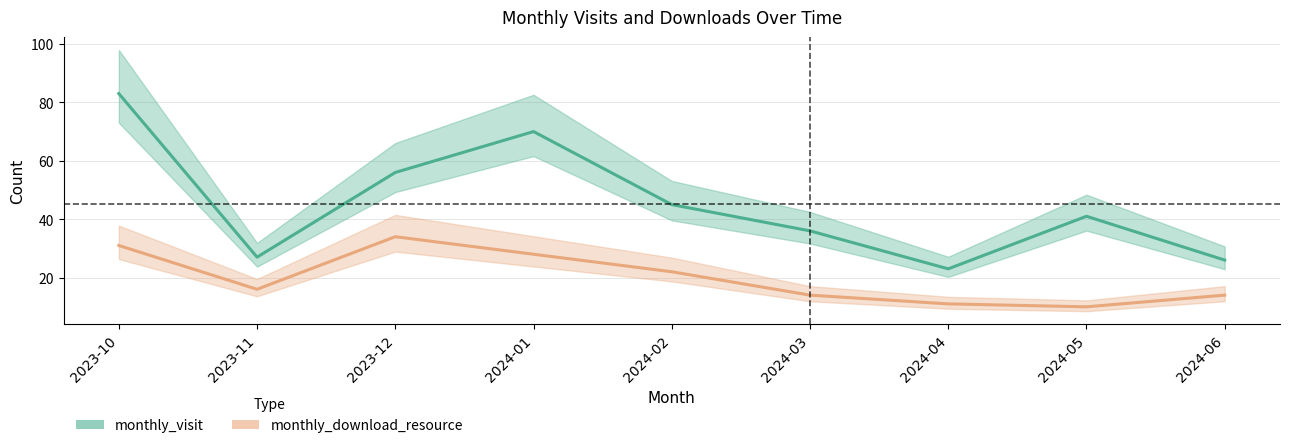

Which series changed the most between 2024-03 and 2024-05?

monthly_visit